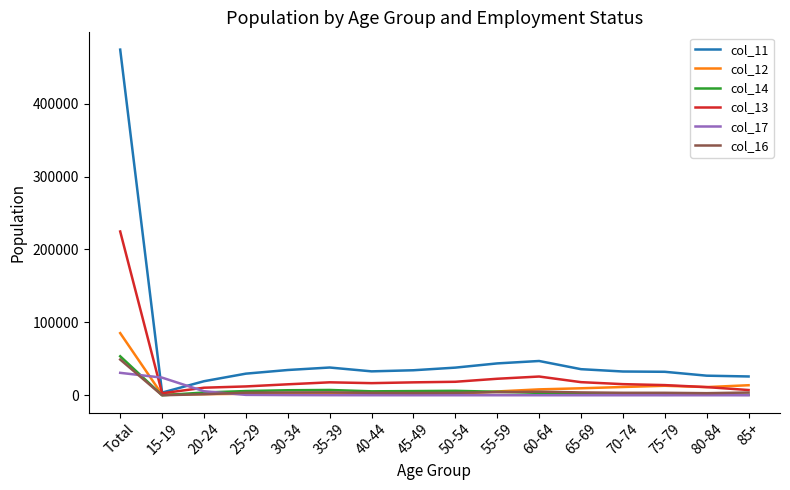

The value of col_11 at 55-59 is 43702. True or false?

True